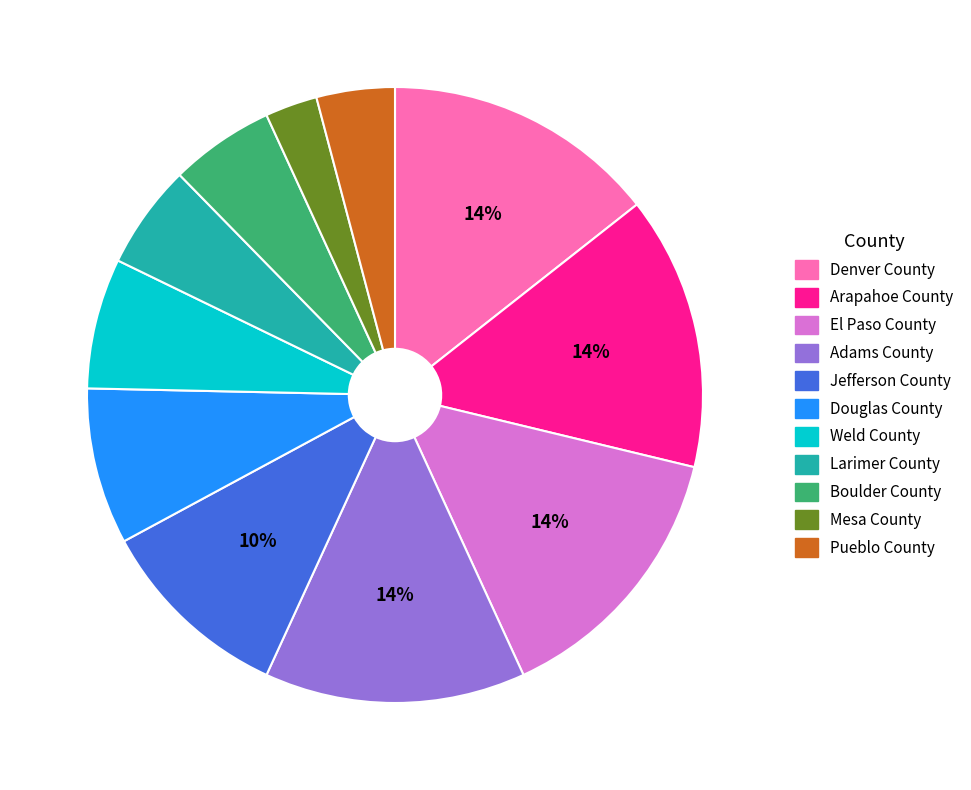

The Larimer County slice represents 1% of the pie. True or false?

False